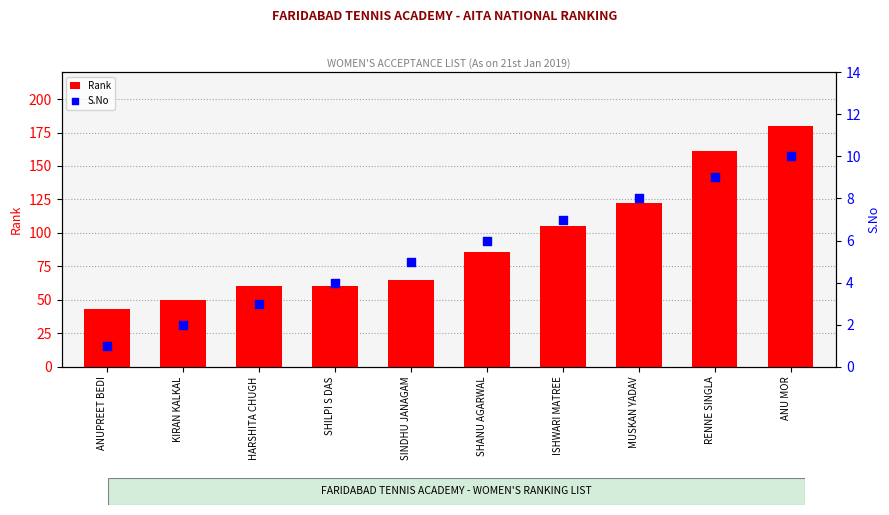

Which series has the largest total across all categories?

Rank